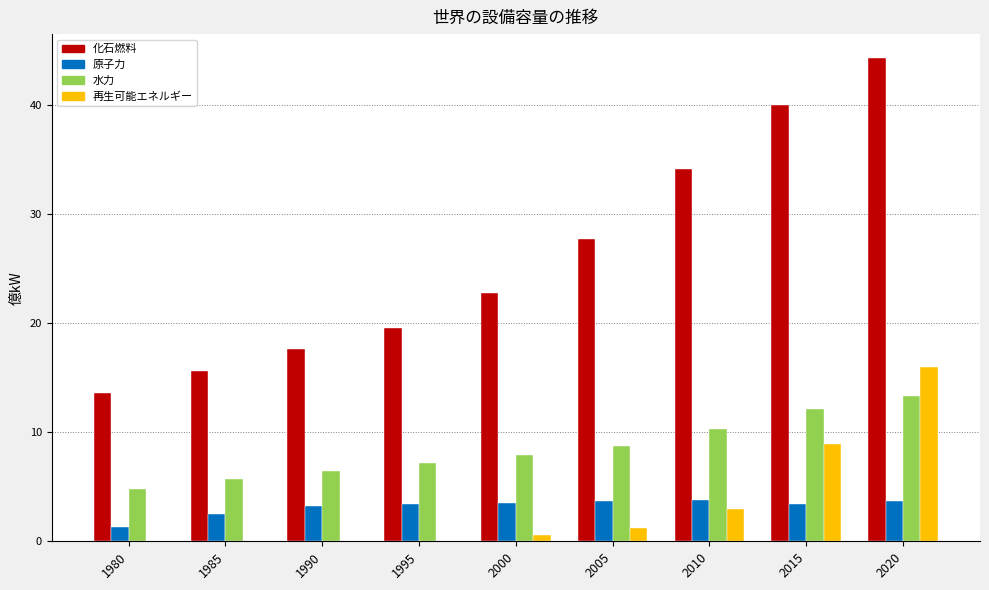

Between 1980 and 2000, which series saw the biggest shift?

化石燃料